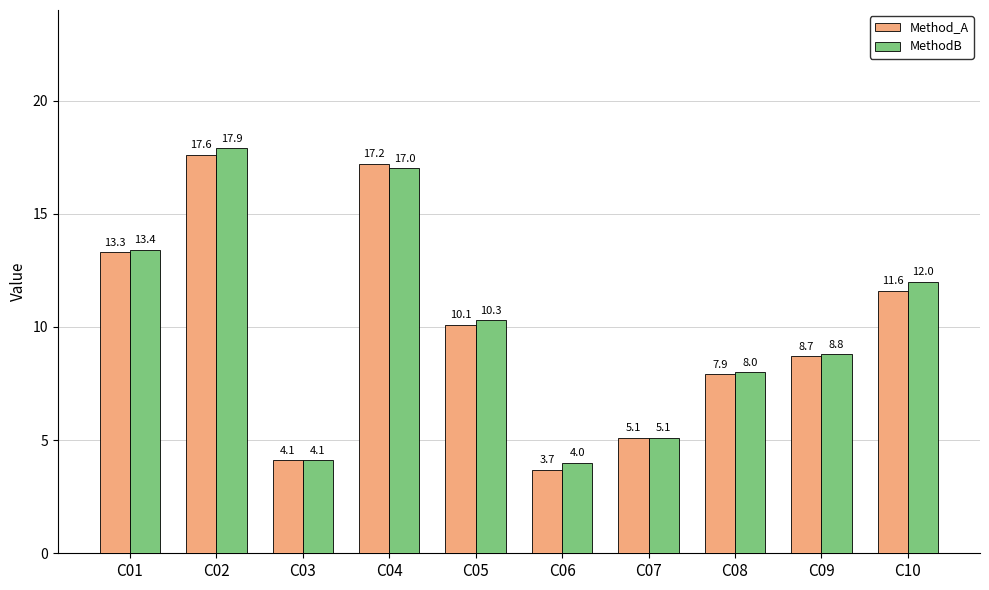

Rank the categories by MethodB value from lowest to highest.

C06, C03, C07, C08, C09, C05, C10, C01, C04, C02